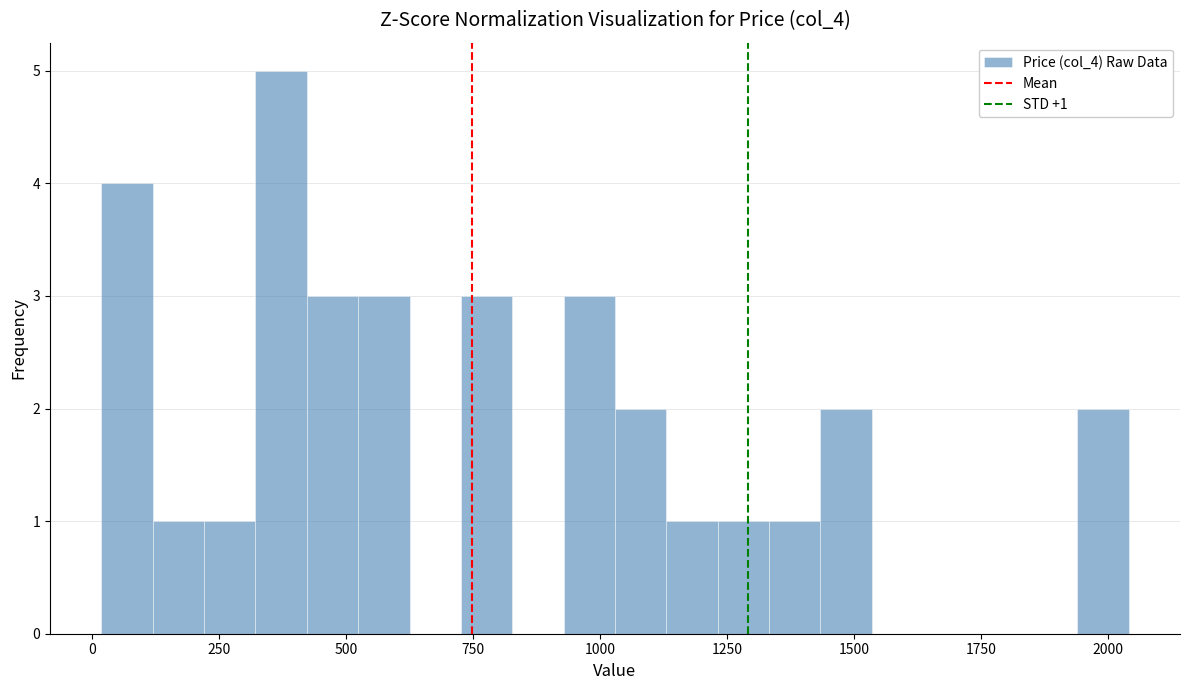

Around what value on the x-axis is the tallest bar? Give the approximate position of its centre, as read against the axis.

350